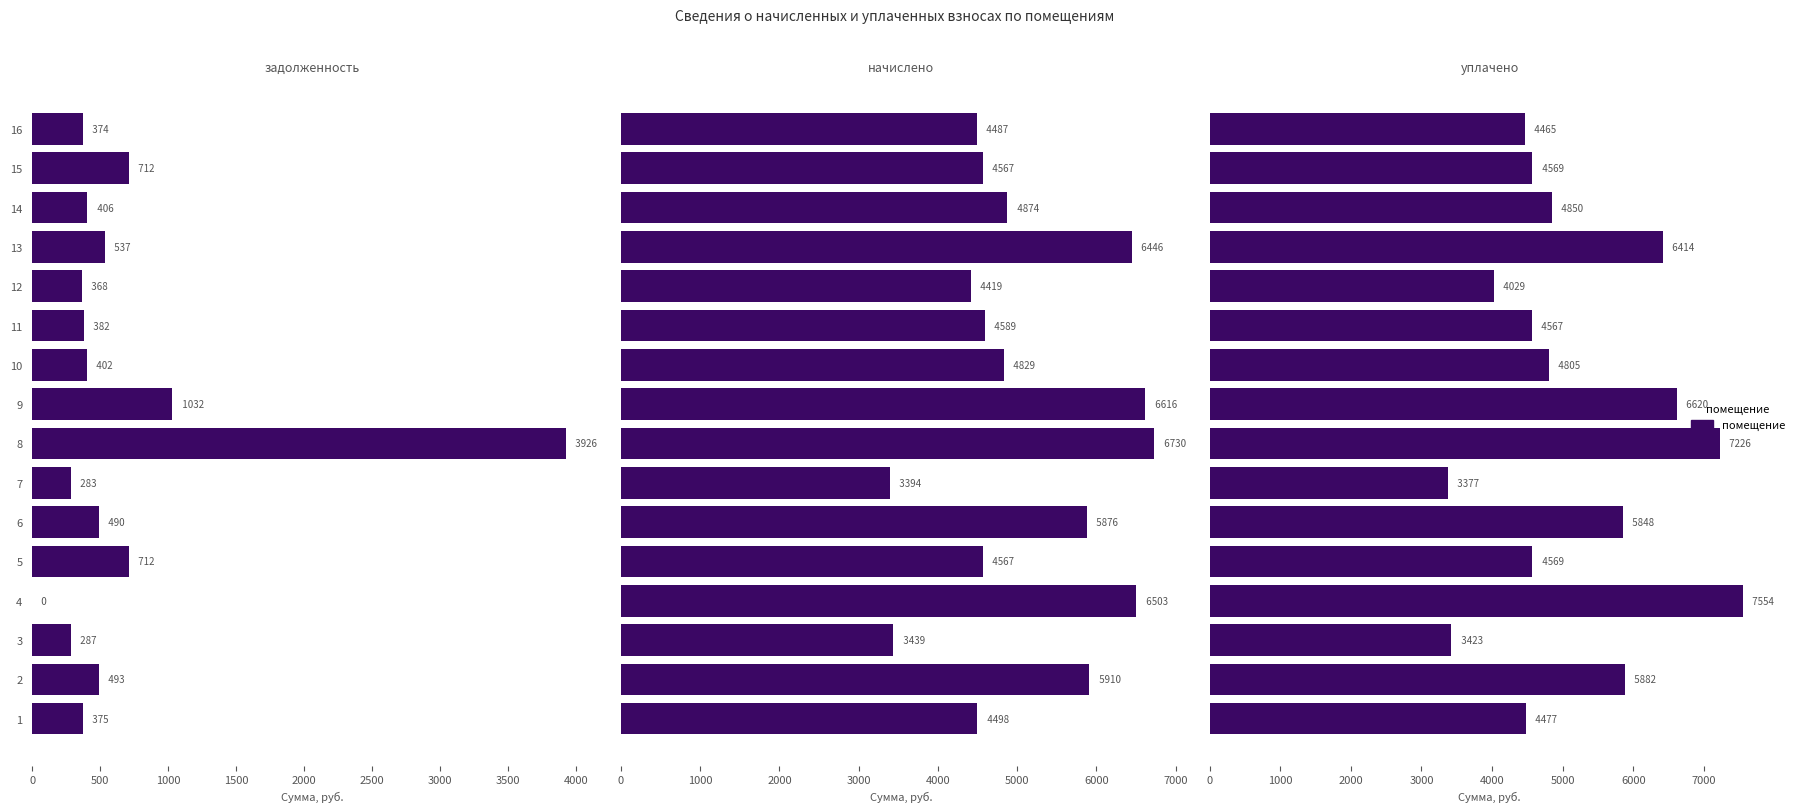

Is it true that задолженность equals 557.7 at 10?

False